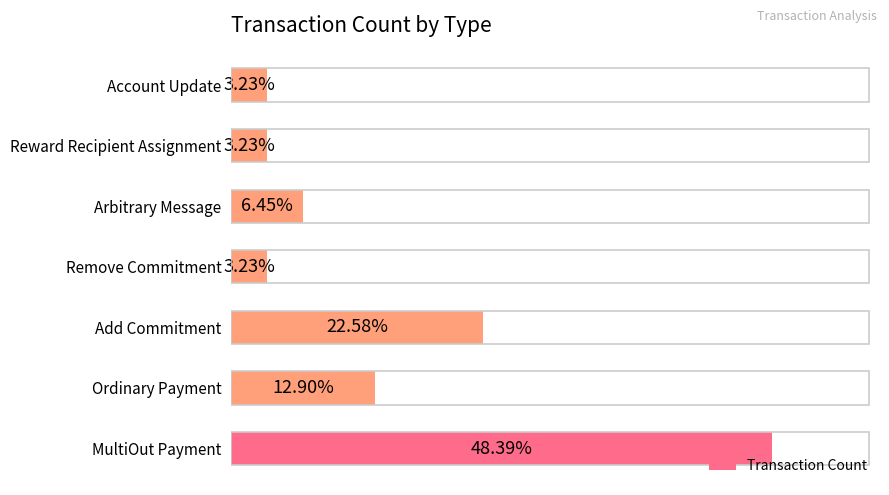

Where is the data nearest to the value 8?

Add Commitment